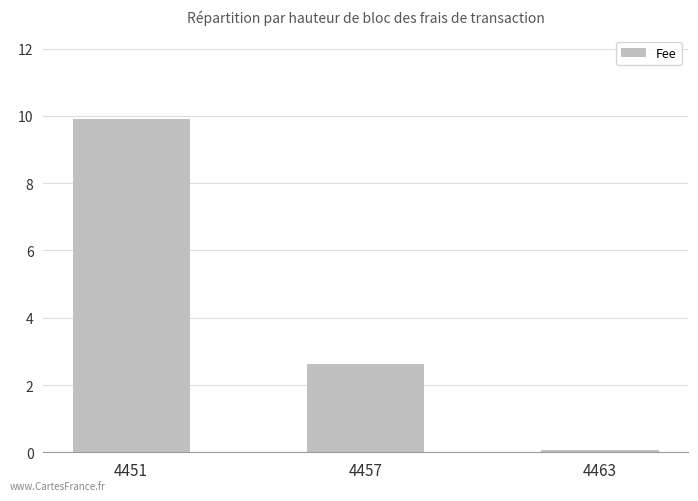

How many bars are there in total?

3